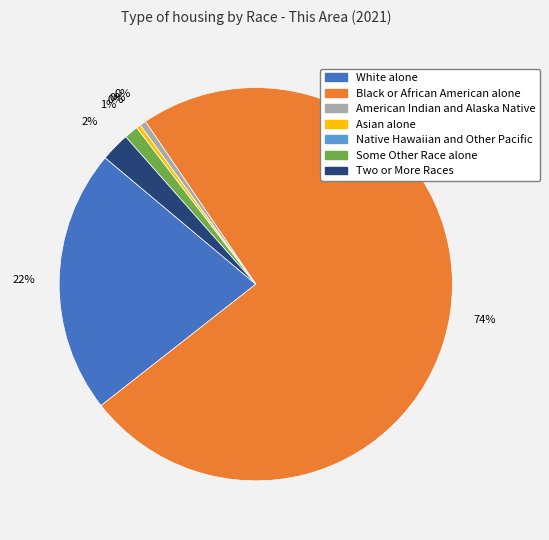

To the nearest percent, what is the average slice percentage?

14%